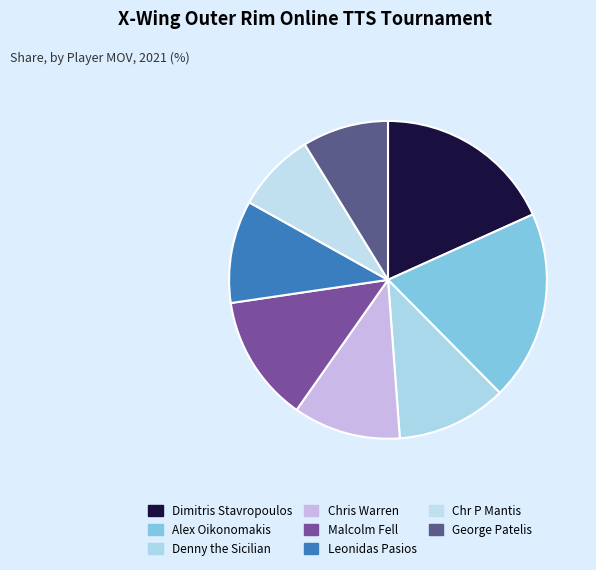

Which slice is the largest?

Alex Oikonomakis